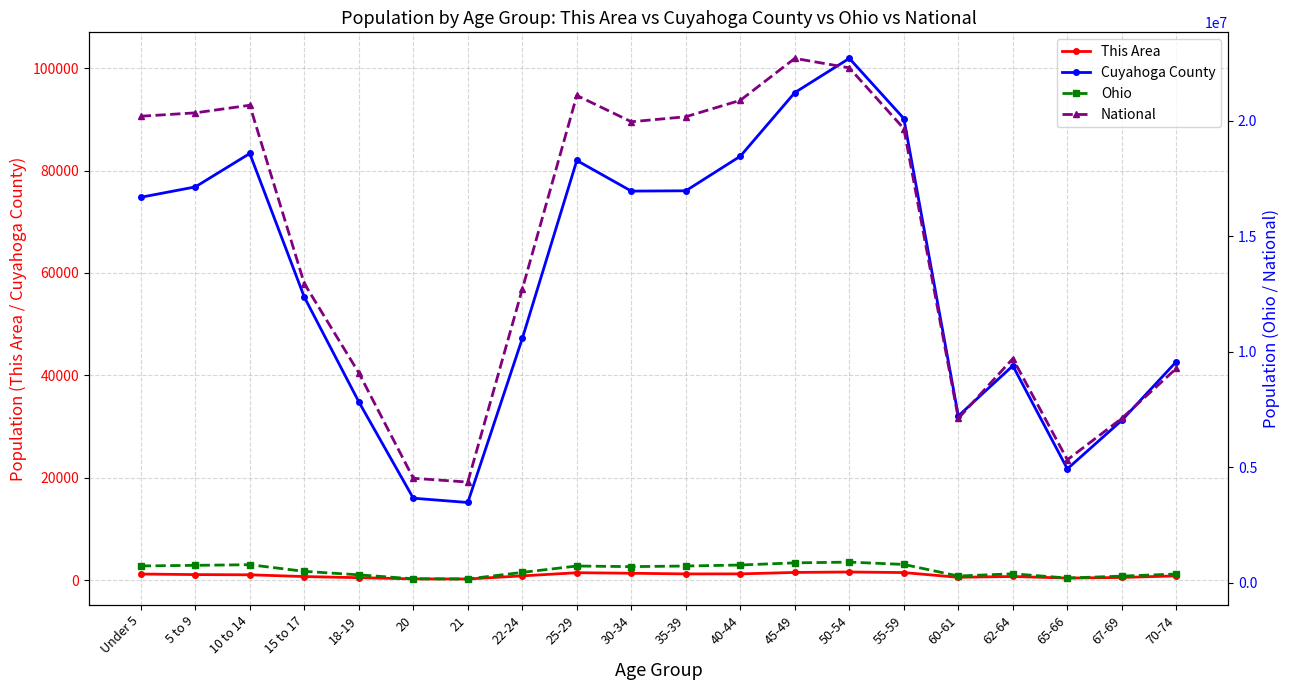

What is the label of the 10th point from the right?

35-39